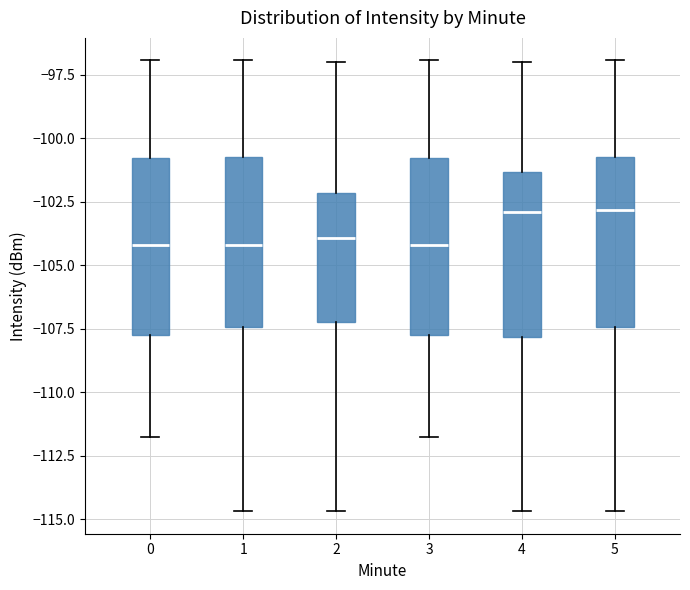

Where is the lower edge of the box at x = 0 on the y-axis? The values are not printed on the chart, so give them approximately, as read against the axis.

-108.0